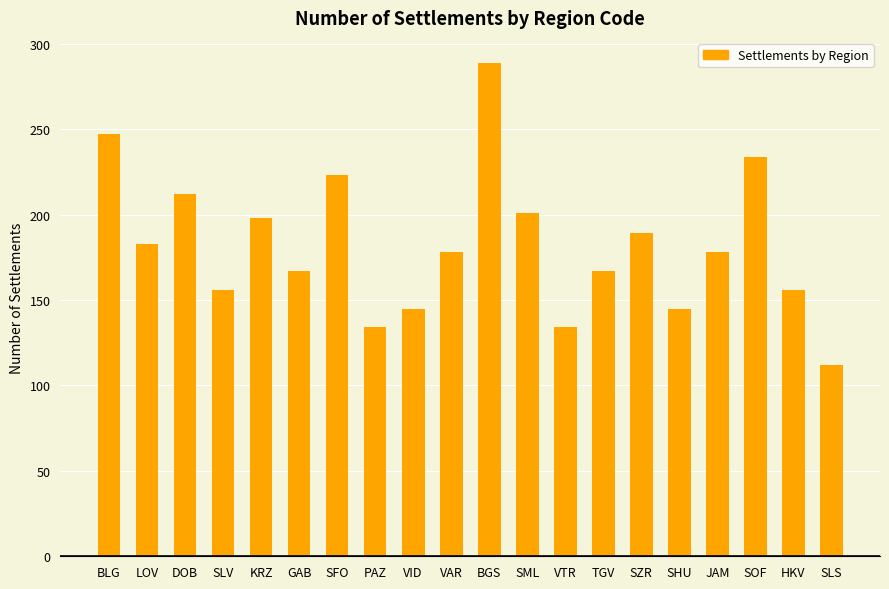

Count the number of categories in the chart.

20